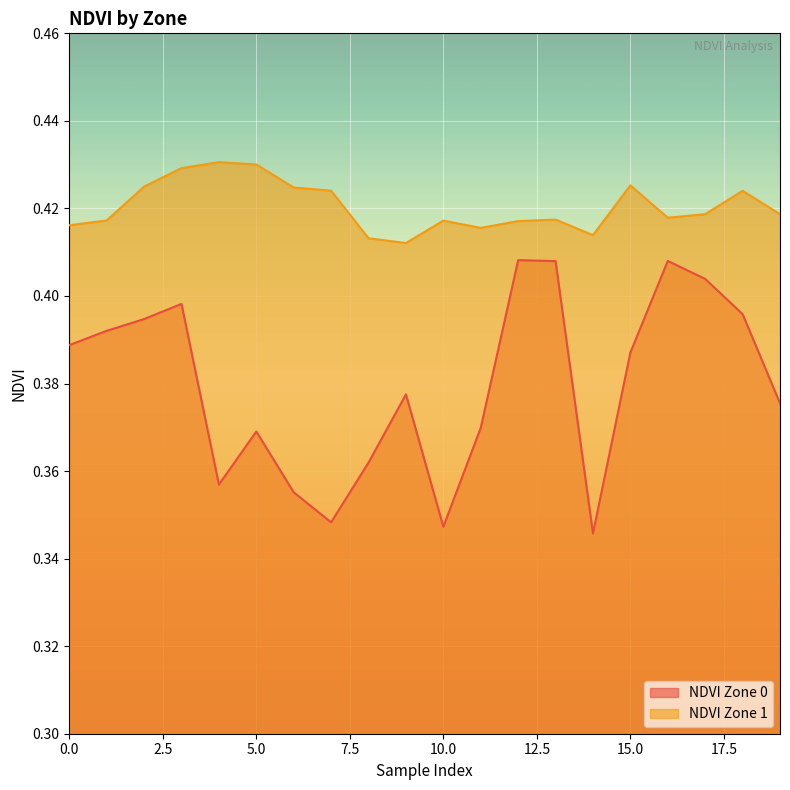

What is the total value across all series at 2?

0.8